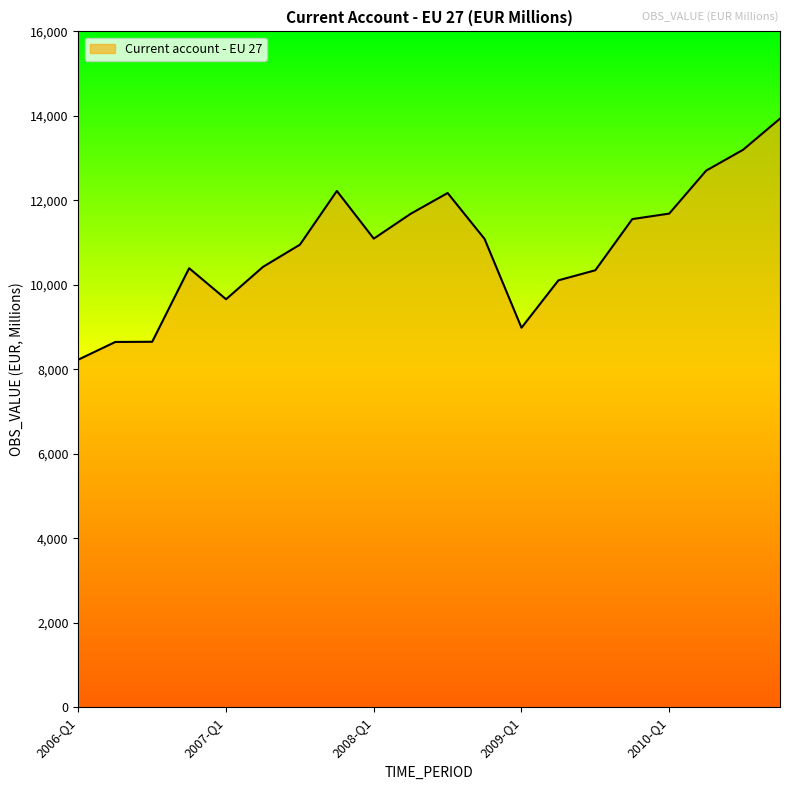

What is the difference between the maximum and minimum values?

5706.9